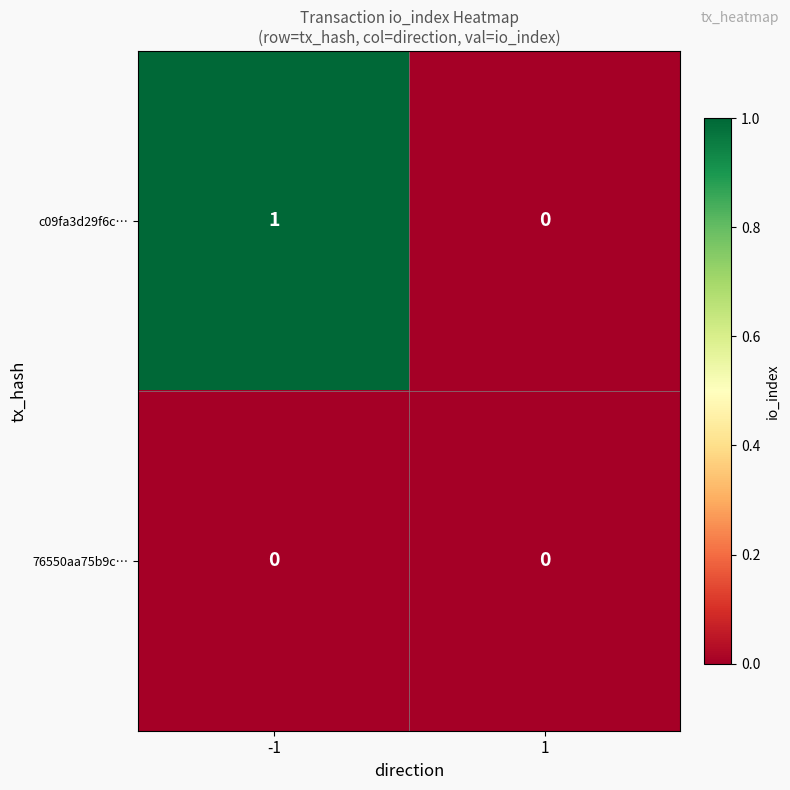

Reading left to right, list all the values displayed in this chart.

c09fa3d29f6c…: -1=1	1=0
76550aa75b9c…: -1=0	1=0